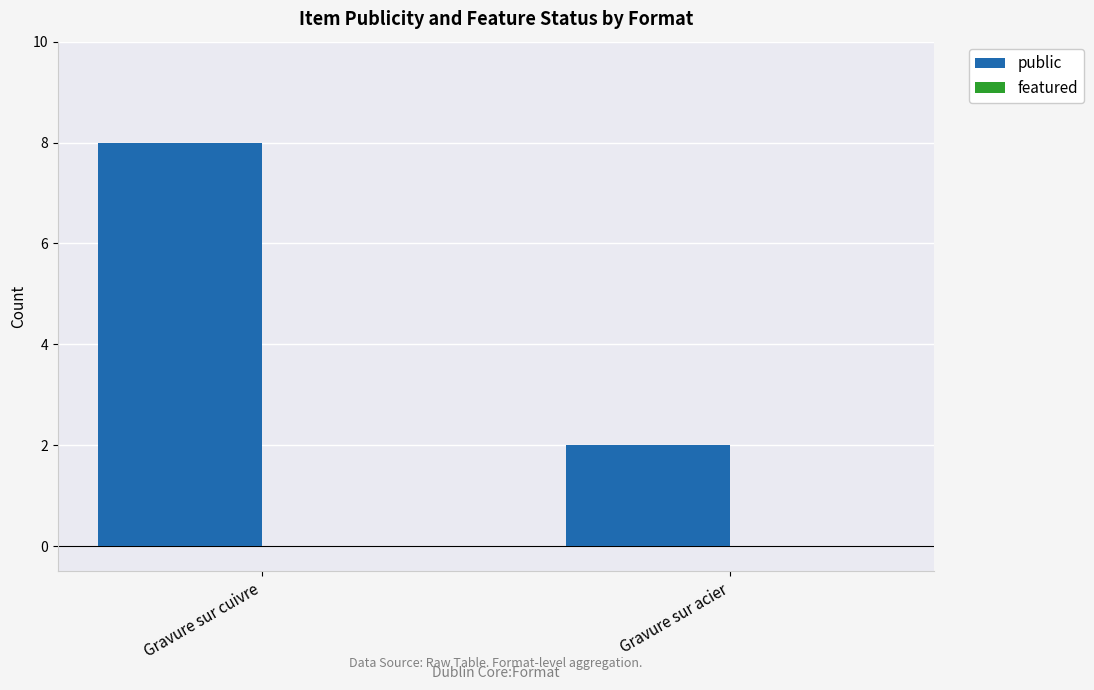

Which label corresponds to the smallest value in the chart?

Gravure sur acier